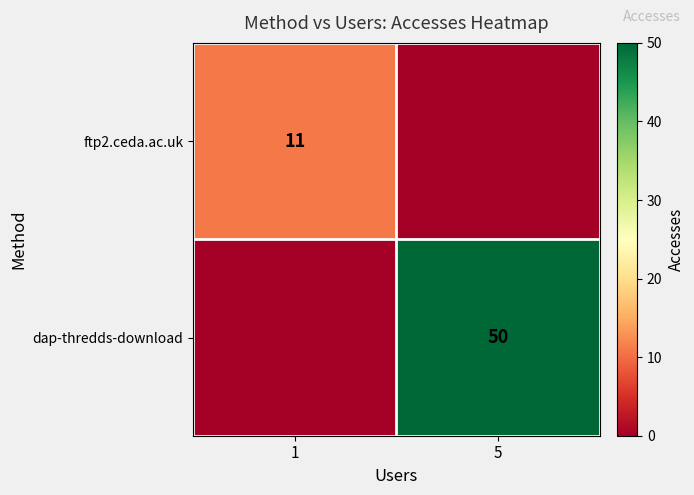

The value of dap-thredds-download at 5 is 50. True or false?

True